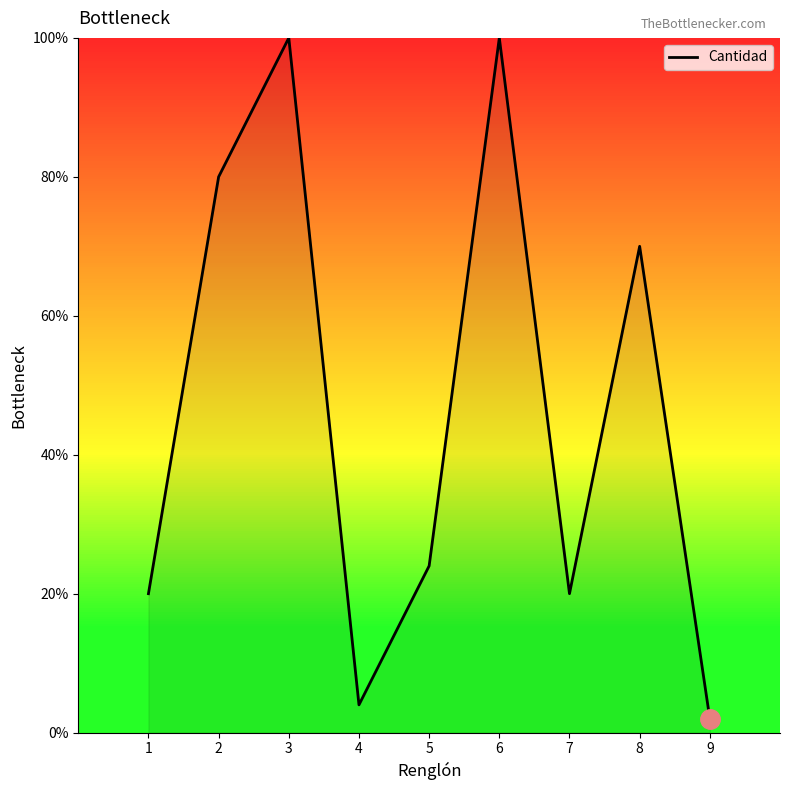

Where is the data nearest to the value 51?

8